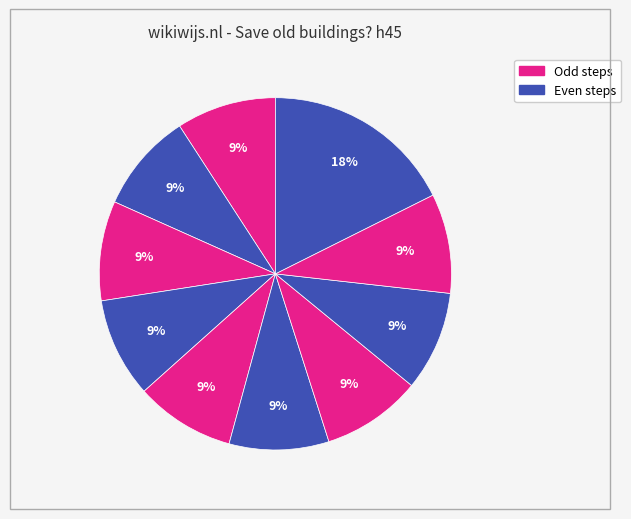

Count the number of slices in the pie.

10